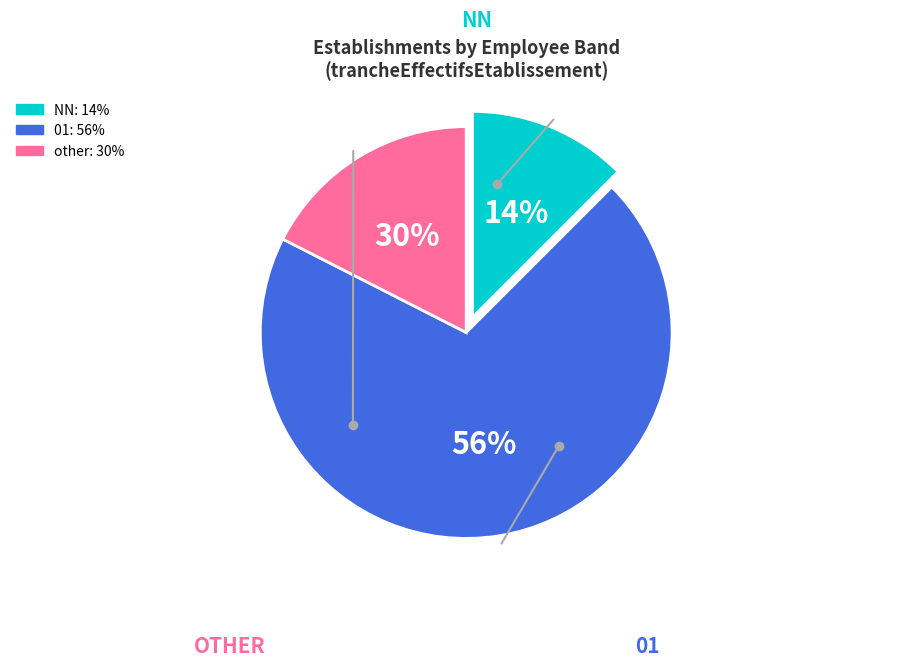

How many segments does this pie chart have?

3